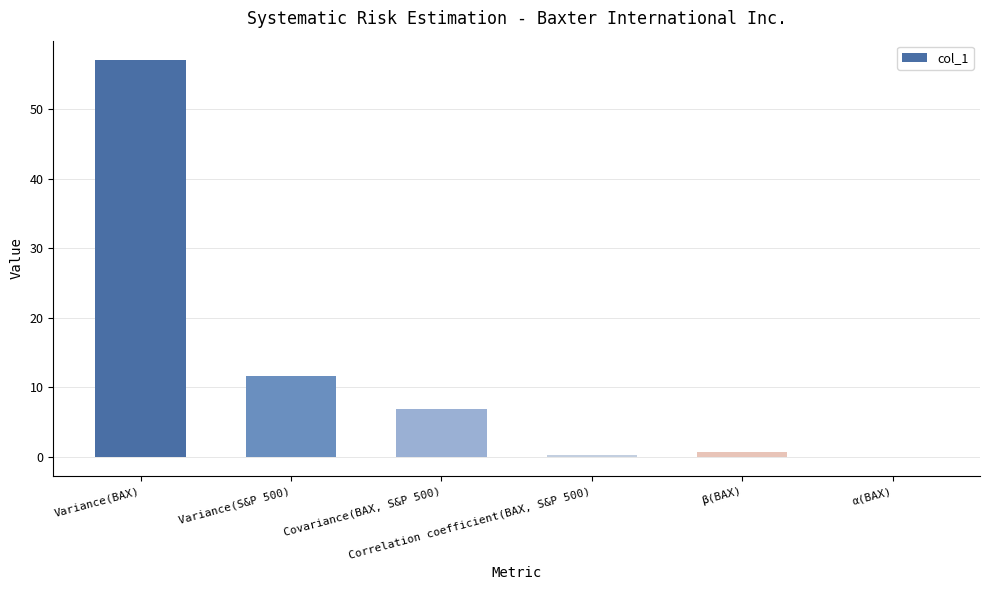

What is the greatest value displayed?

57.0